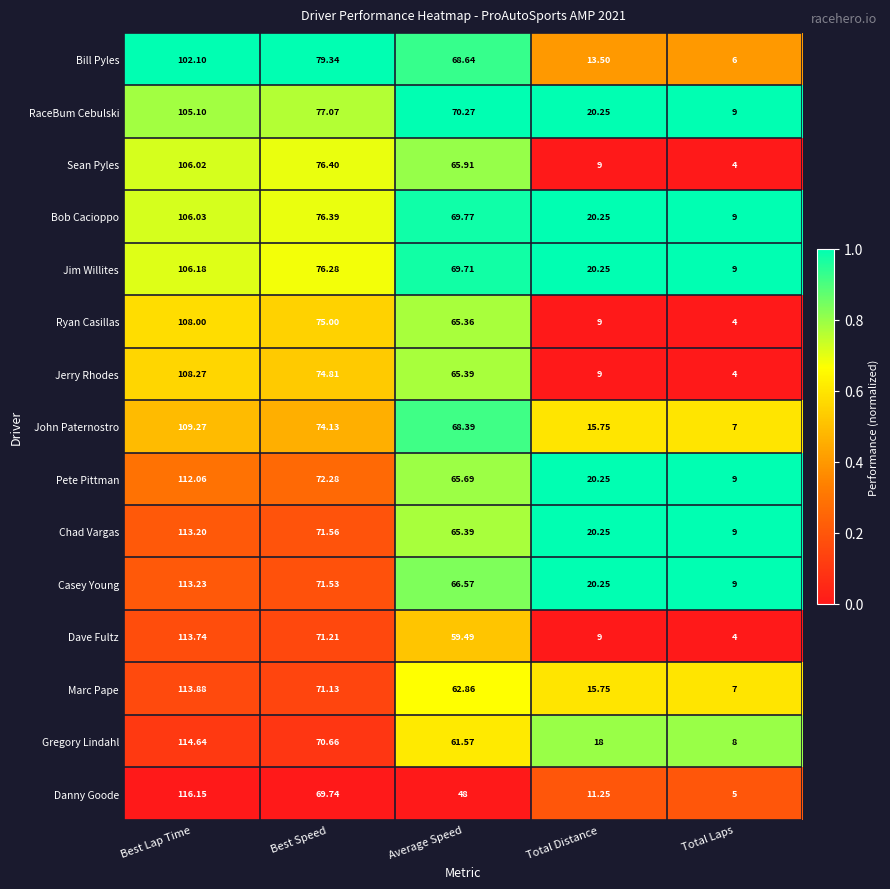

Which category has the highest value in the Jim Willites series?

Best Lap Time